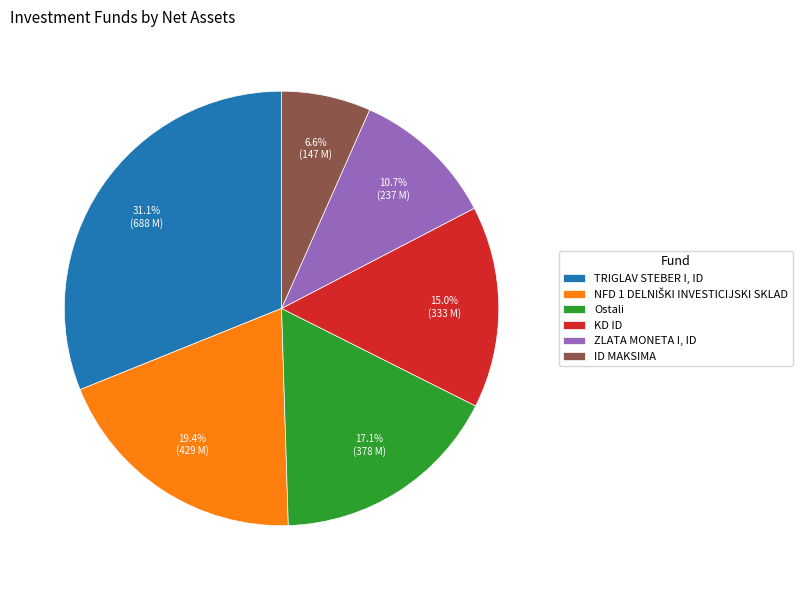

Count the number of slices in the pie.

6